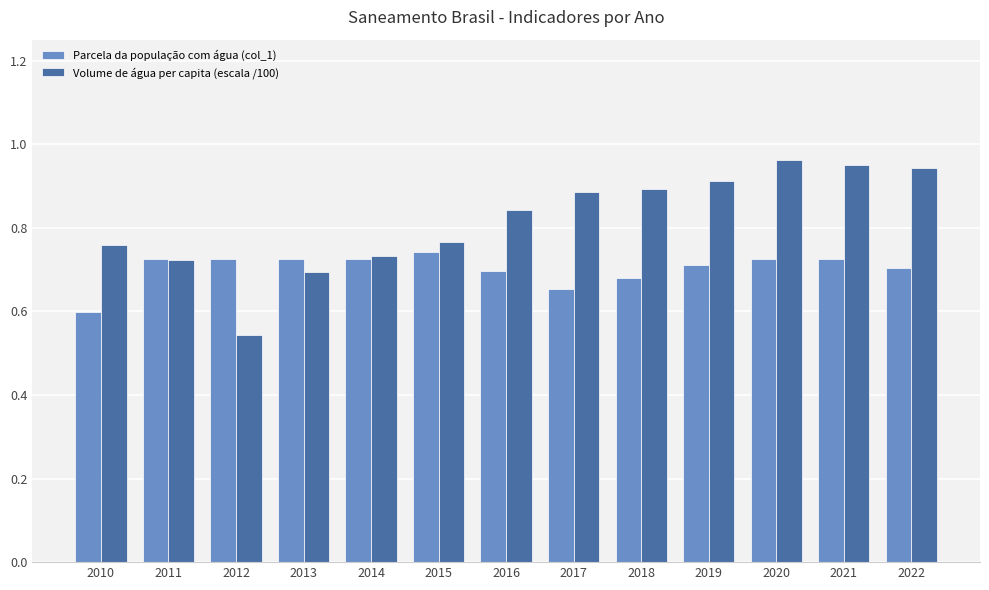

At which category does the chart reach its minimum across all series?

2012